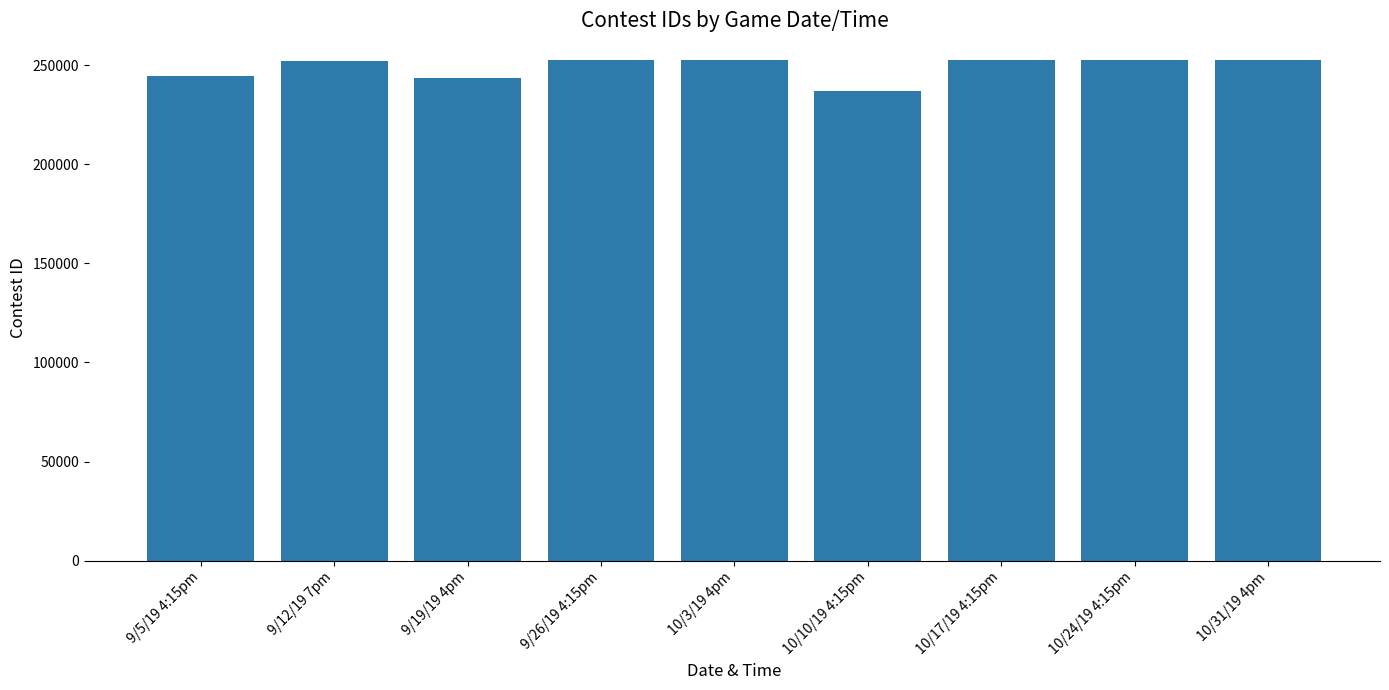

What is the greatest value displayed?

252358